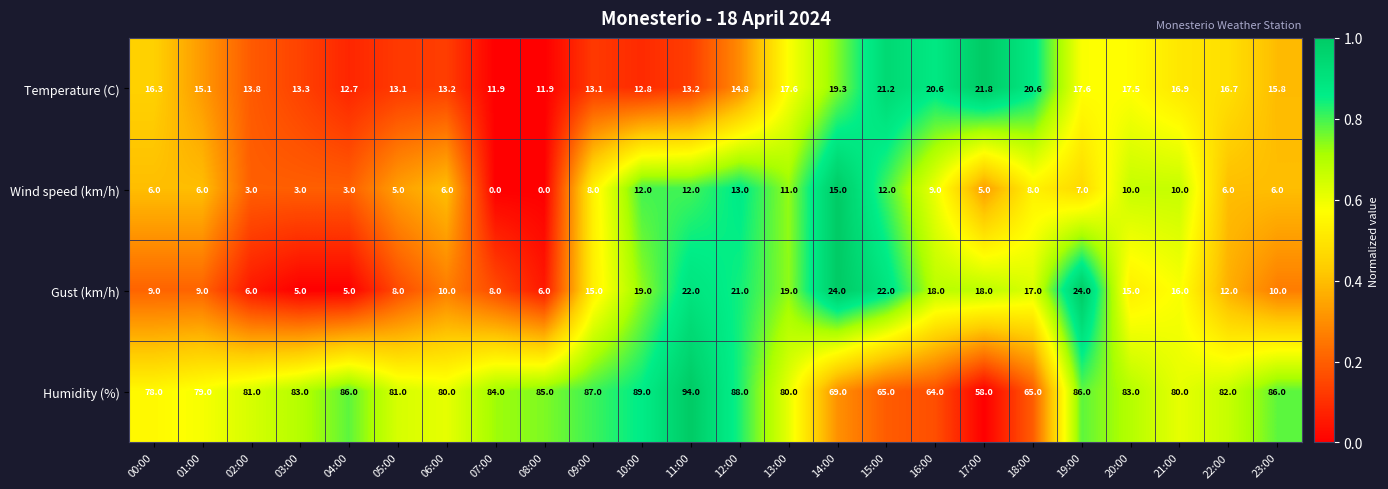

What is the average value of the Temperature (C) series?

15.9